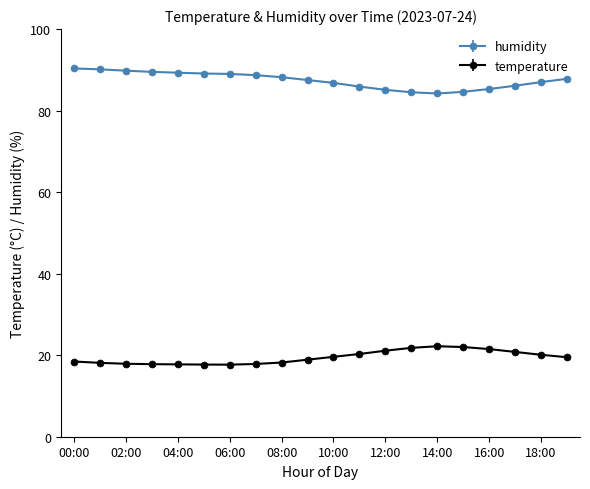

List the series in order of their overall mean, lowest first.

temperature, humidity